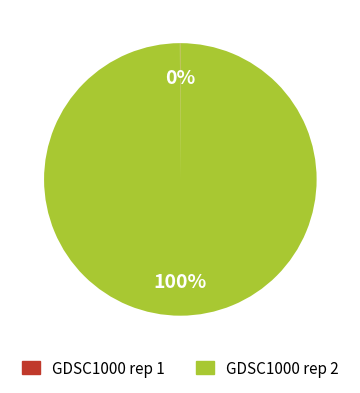

Is it true that GDSC1000 rep 2 is 100% of the pie?

True